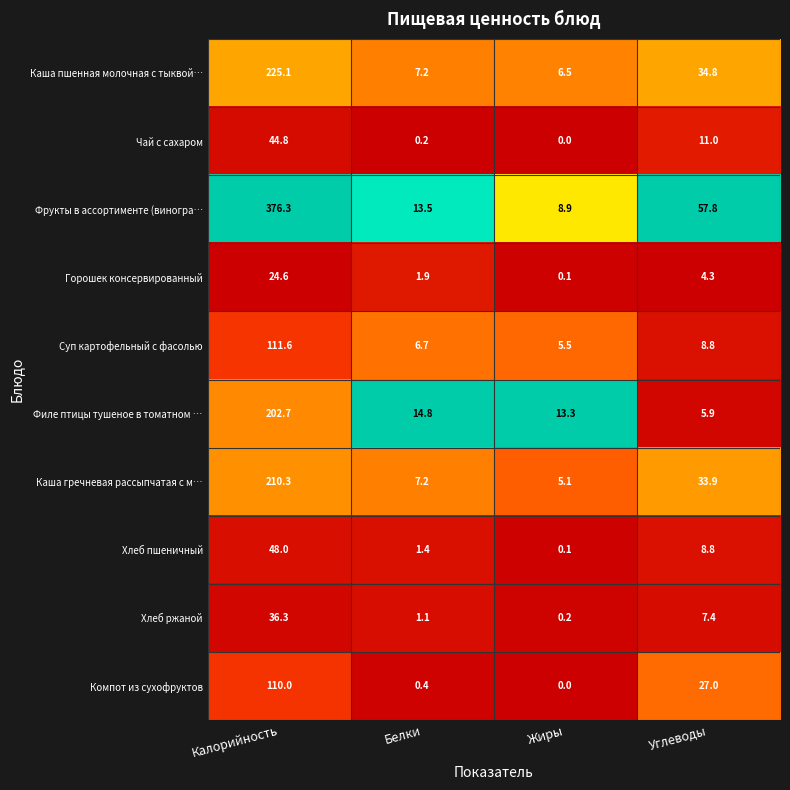

Which label corresponds to the largest value in the chart?

Калорийность